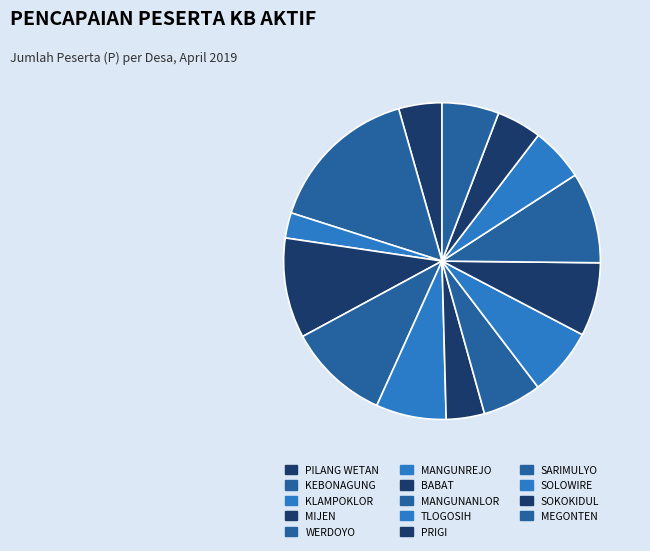

How many segments does this pie chart have?

14